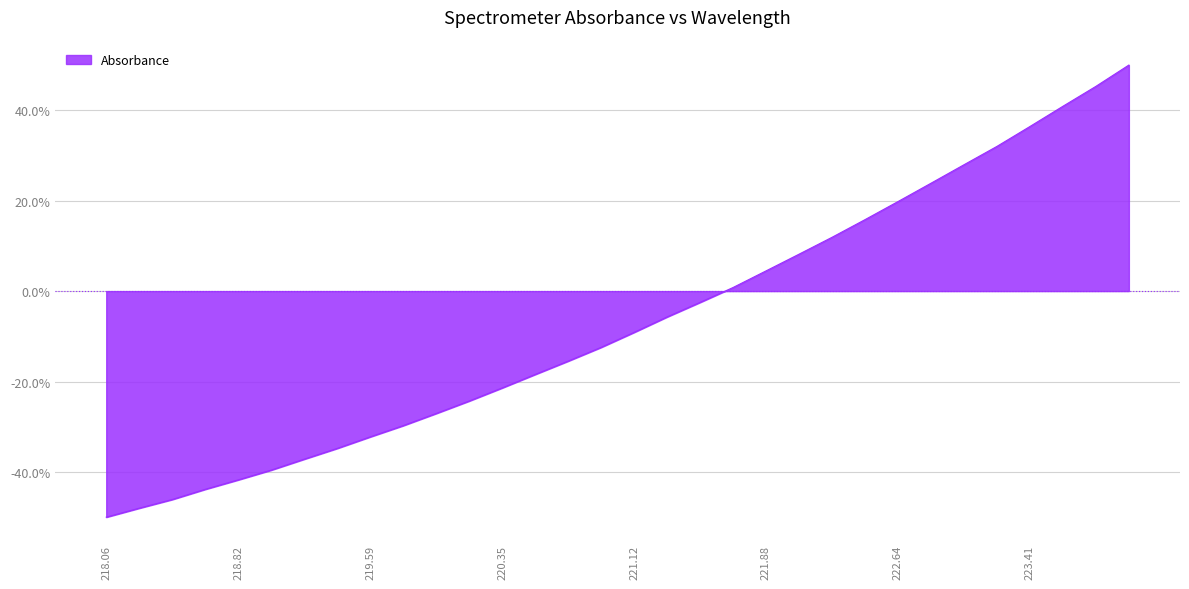

True or false: the data has more than 2 interior local peaks.

False